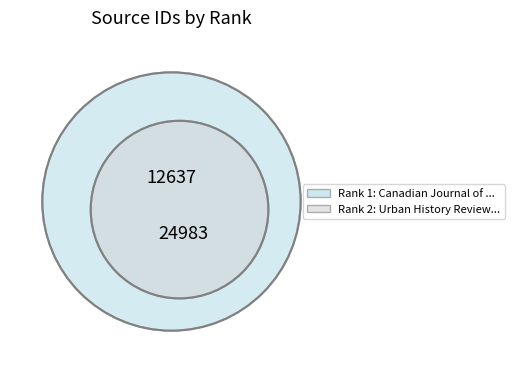

What is the majority slice?

2